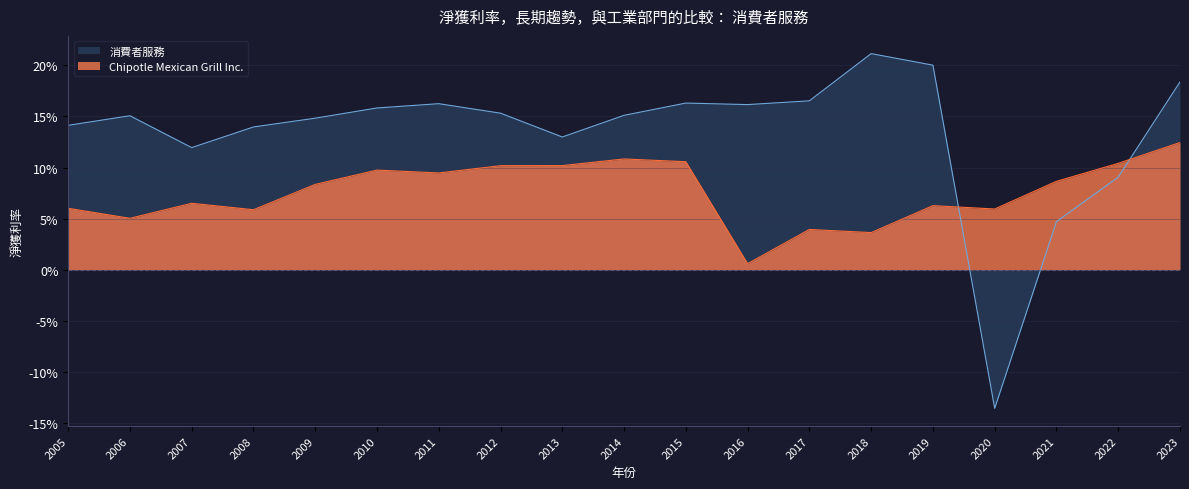

How many intersections are there between Chipotle Mexican Grill Inc. and 消費者服務?

2